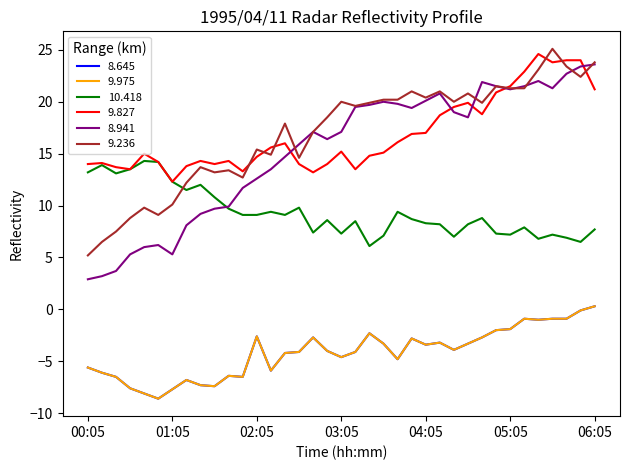

What is the label of the 11th point from the right?

04:25